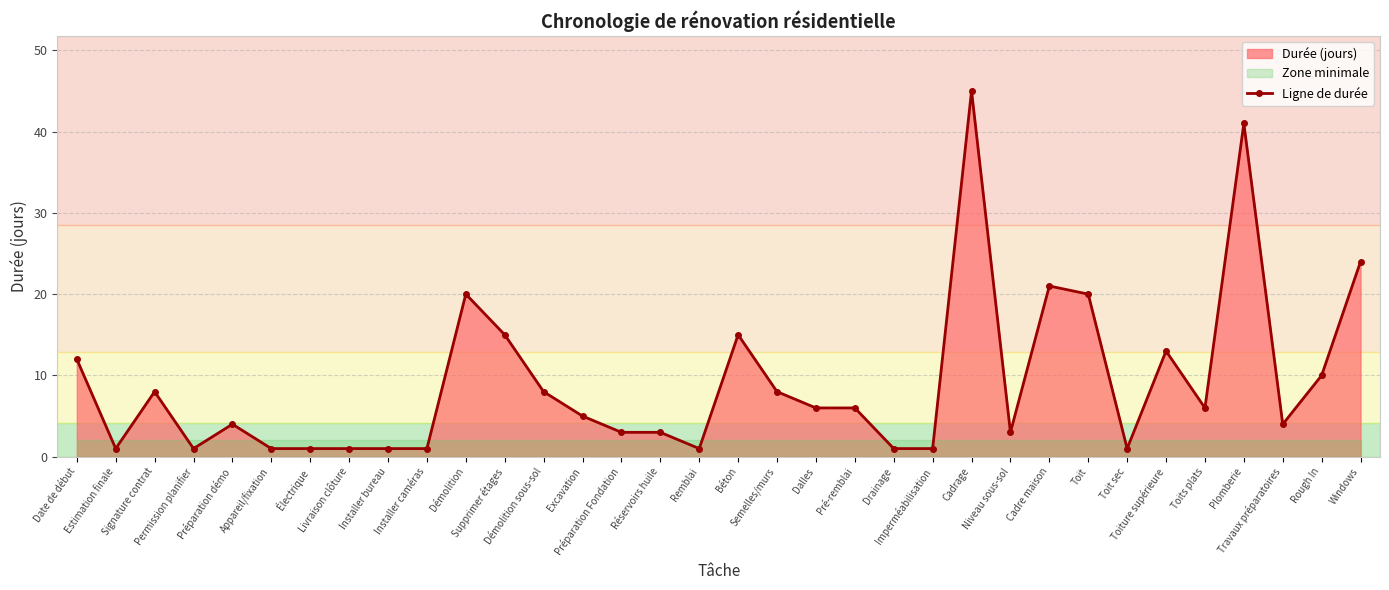

How many values are below 6?

17